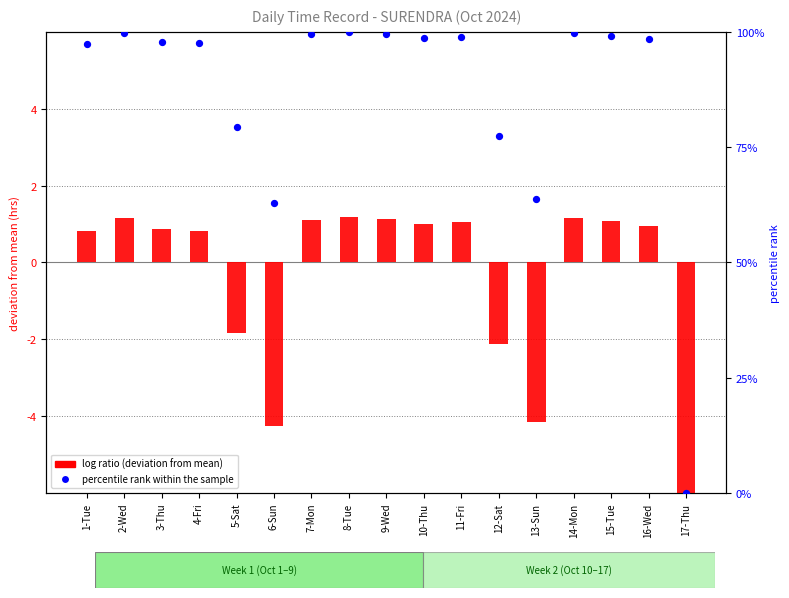

Is the value of percentile rank within the sample at 14-Mon greater than the value of log ratio (deviation from mean) at 14-Mon?

Yes